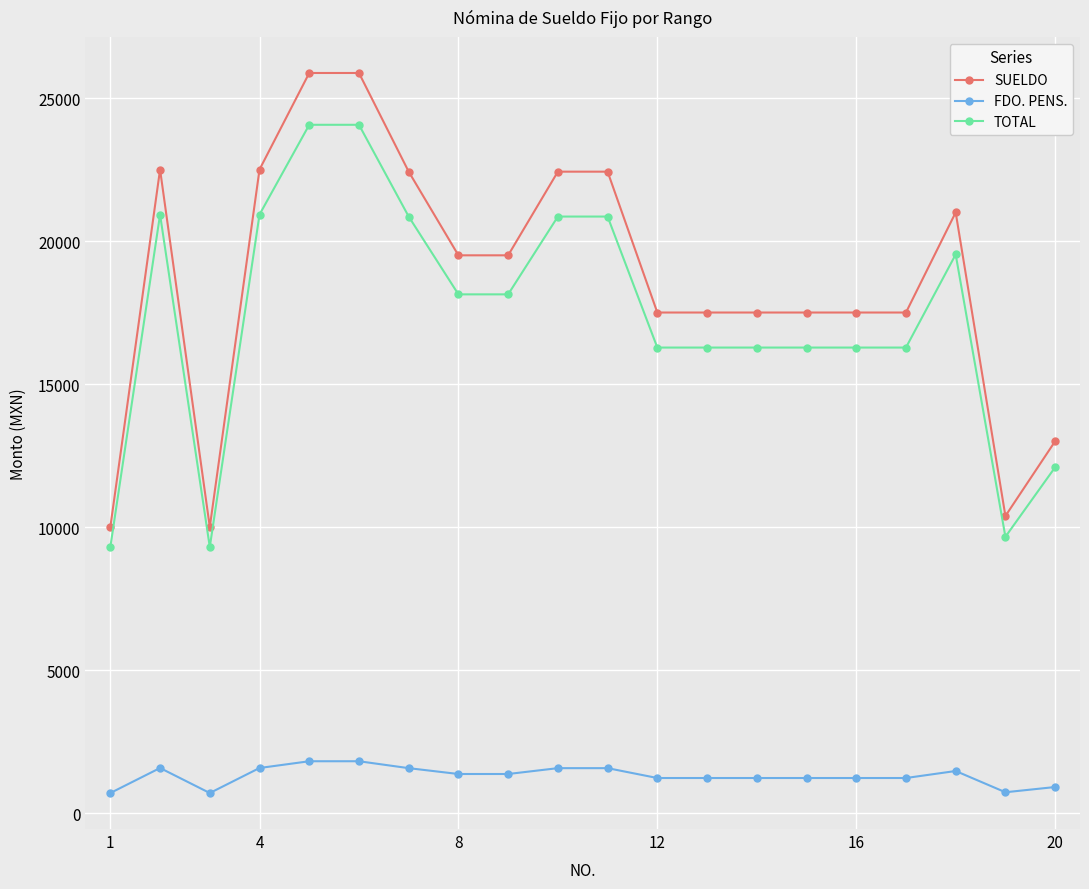

At how many categories does at least one series exceed 4379?

20